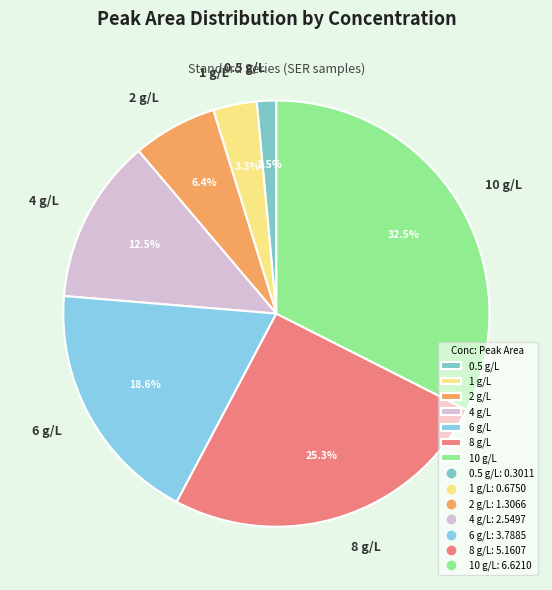

What portion of the pie excludes 0.5 g/L?

98.5%